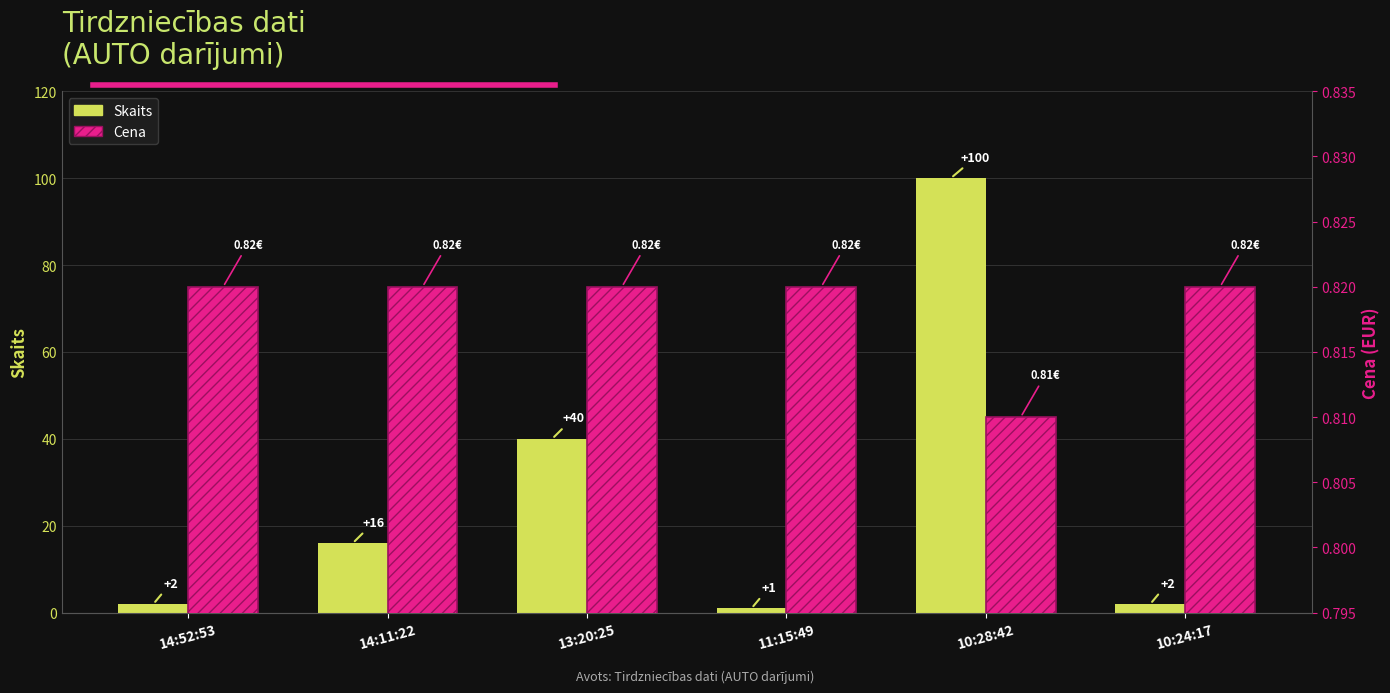

Is the value of Skaits at 11:15:49 greater than the value of Cena at 11:15:49?

Yes